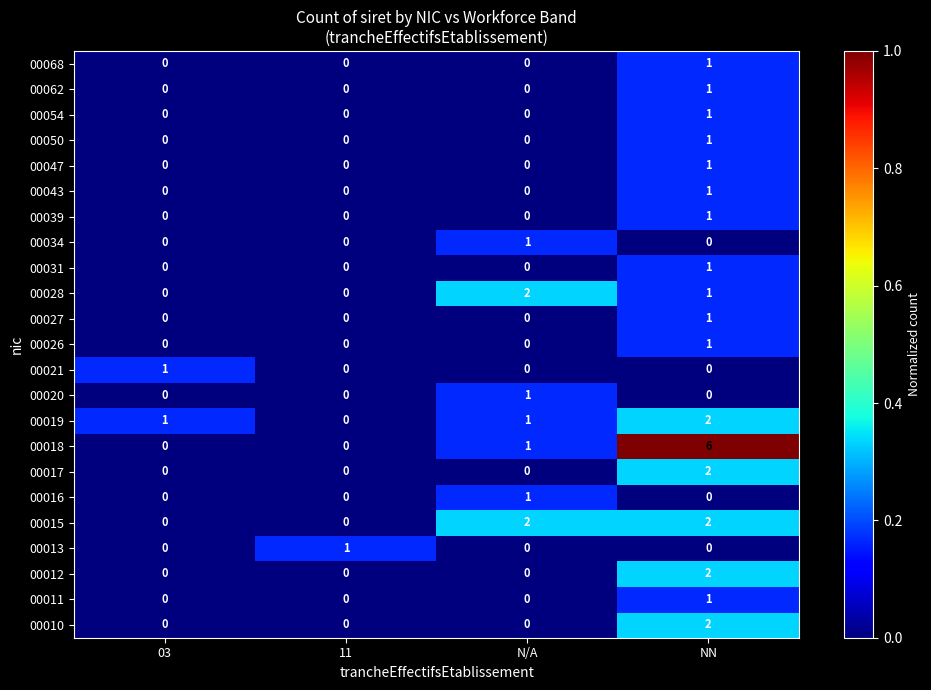

Which series has the largest range (max minus min)?

00018